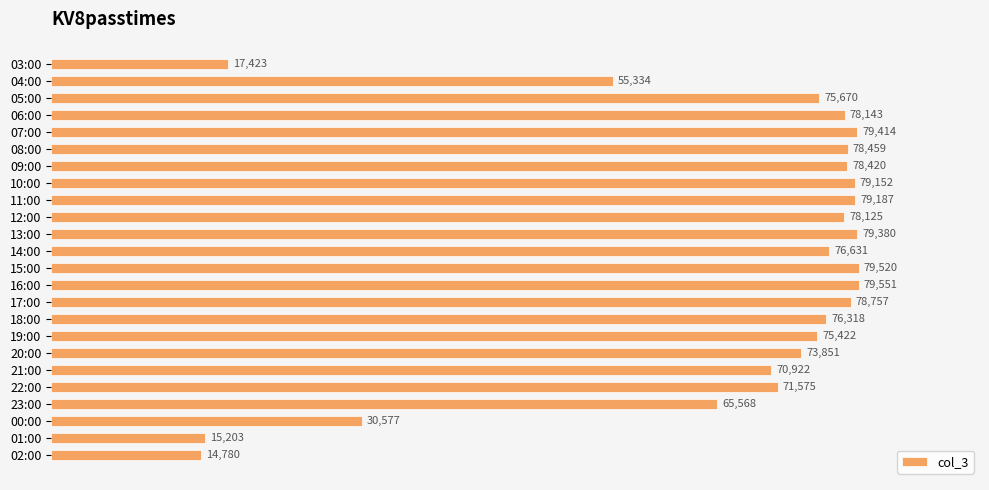

Which category has the highest value across all series?

16:00